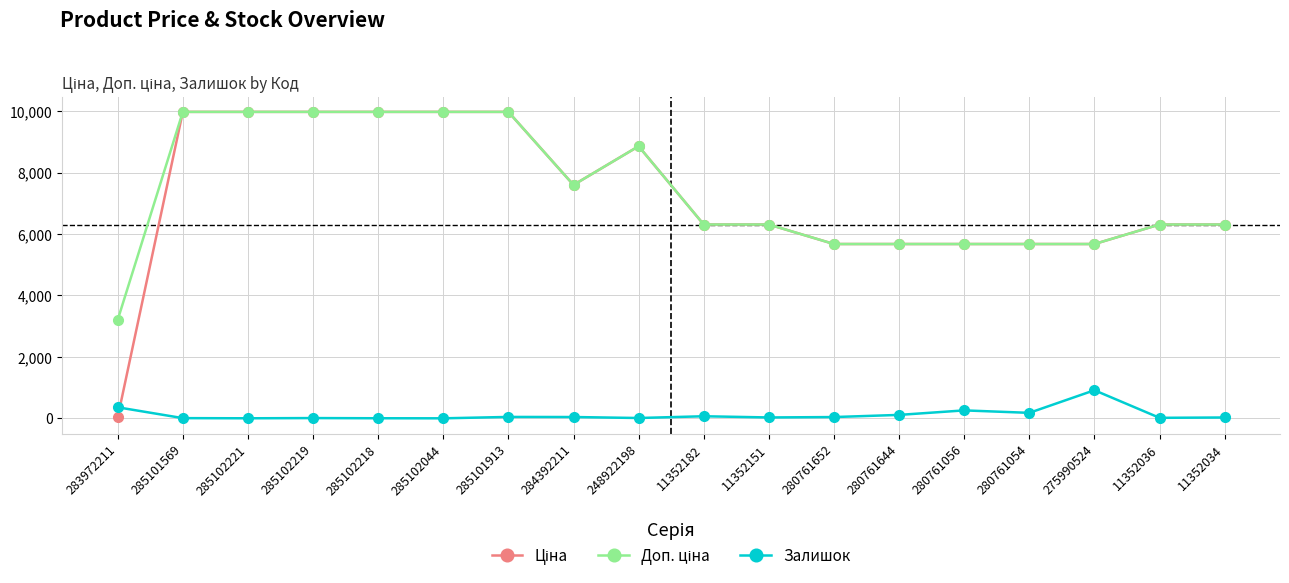

What is the value of the Залишок point at the 14th from the left?

259.0